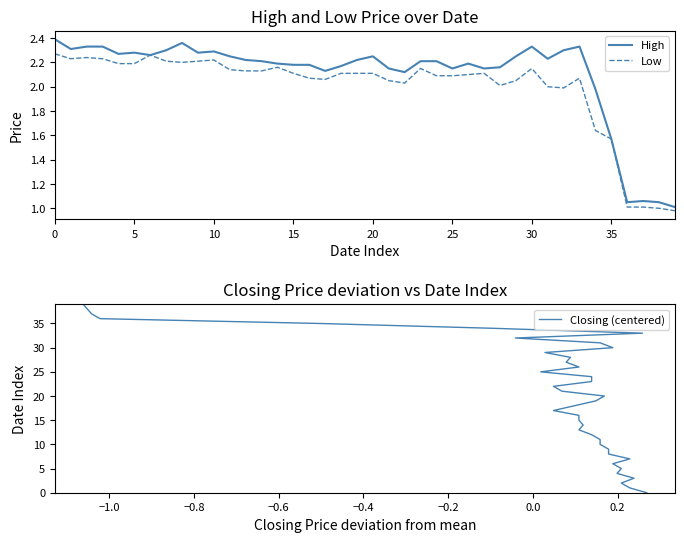

True or false: High and Closing (centered) intersect in this chart.

True